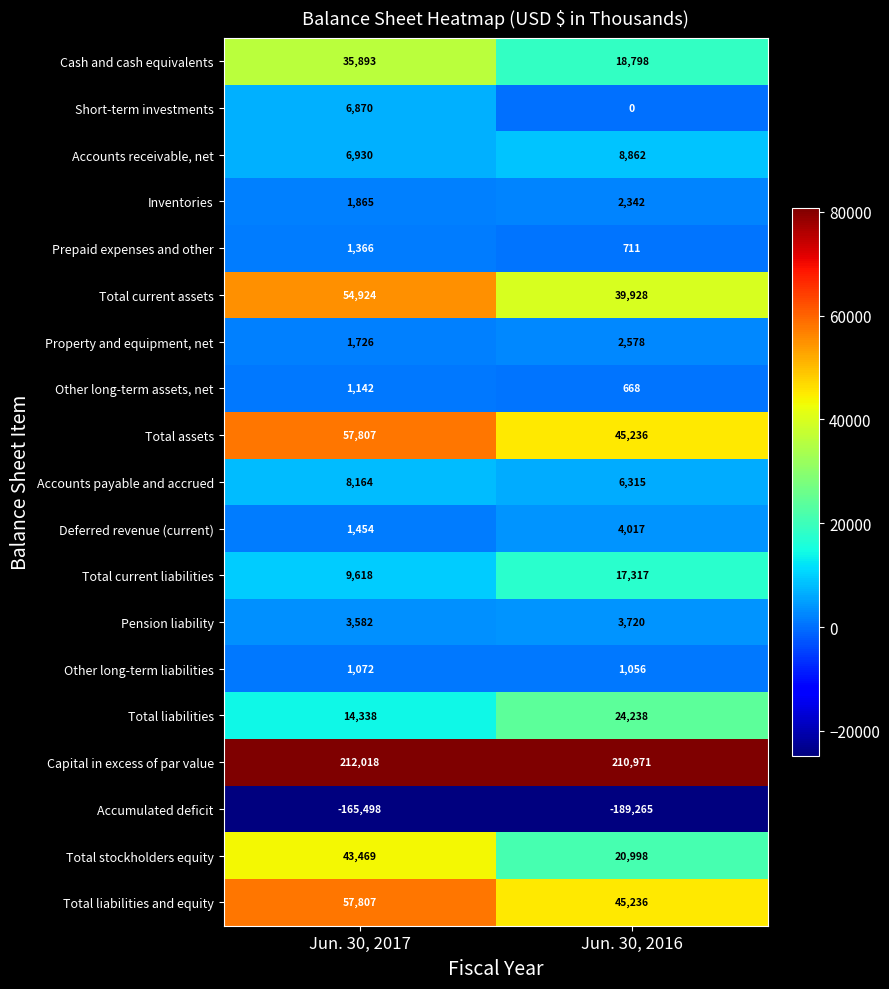

What is the spread (max minus min) of values at Jun. 30, 2016?

400236